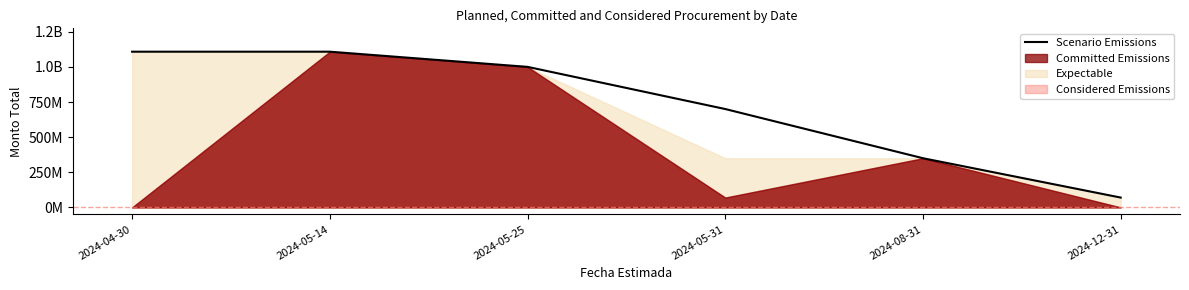

What is the label of the 2nd point from the right?

2024-08-31